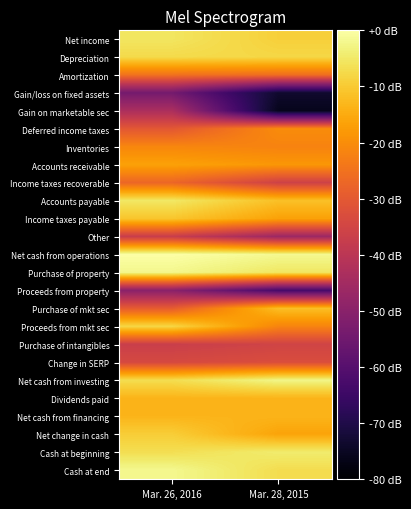

Reading right to left, extract all data points from this chart.

Net income: Mar. 28, 2015=-9.1	Mar. 26, 2016=-5.5
Depreciation: Mar. 28, 2015=-7.9	Mar. 26, 2016=-7.4
Amortization: Mar. 28, 2015=-25.6	Mar. 26, 2016=-25.0
Gain/loss on fixed assets: Mar. 28, 2015=-73.5	Mar. 26, 2016=-54.1
Gain on marketable sec: Mar. 28, 2015=-76.0	Mar. 26, 2016=-43.0
Deferred income taxes: Mar. 28, 2015=-20.2	Mar. 26, 2016=-30.4
Inventories: Mar. 28, 2015=-21.8	Mar. 26, 2016=-21.1
Accounts receivable: Mar. 28, 2015=-18.3	Mar. 26, 2016=-16.6
Income taxes recoverable: Mar. 28, 2015=-35.9	Mar. 26, 2016=-27.2
Accounts payable: Mar. 28, 2015=-11.6	Mar. 26, 2016=-5.1
Income taxes payable: Mar. 28, 2015=-16.5	Mar. 26, 2016=-10.7
Other: Mar. 28, 2015=-46.4	Mar. 26, 2016=-37.2
Net cash from operations: Mar. 28, 2015=-1.8	Mar. 26, 2016=0.0
Purchase of property: Mar. 28, 2015=-5.3	Mar. 26, 2016=-2.1
Proceeds from property: Mar. 28, 2015=-63.0	Mar. 26, 2016=-49.7
Purchase of mkt sec: Mar. 28, 2015=-11.7	Mar. 26, 2016=-29.4
Proceeds from mkt sec: Mar. 28, 2015=-21.5	Mar. 26, 2016=-8.0
Purchase of intangibles: Mar. 28, 2015=-35.4	Mar. 26, 2016=-36.8
Change in SERP: Mar. 28, 2015=-32.8	Mar. 26, 2016=-34.0
Net cash from investing: Mar. 28, 2015=-2.4	Mar. 26, 2016=-6.9
Dividends paid: Mar. 28, 2015=-13.5	Mar. 26, 2016=-13.5
Net cash from financing: Mar. 28, 2015=-13.5	Mar. 26, 2016=-13.5
Net change in cash: Mar. 28, 2015=-16.2	Mar. 26, 2016=-9.5
Cash at beginning: Mar. 28, 2015=-4.4	Mar. 26, 2016=-6.7
Cash at end: Mar. 28, 2015=-6.9	Mar. 26, 2016=-2.0